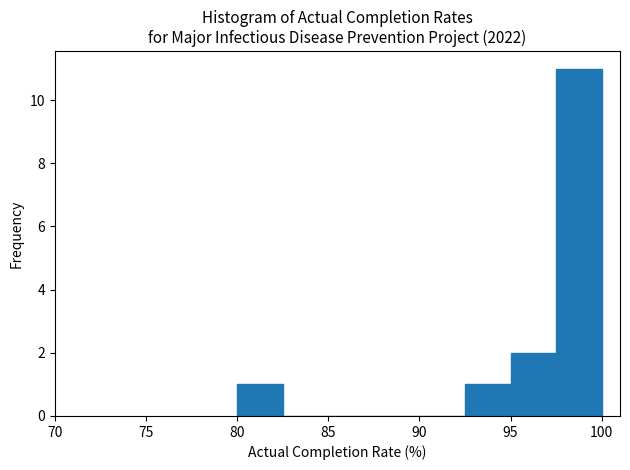

How tall is the bar that spans 92.5 to 95.0 on the x-axis? The values are not printed on the chart, so give them approximately, as read against the axis.

1